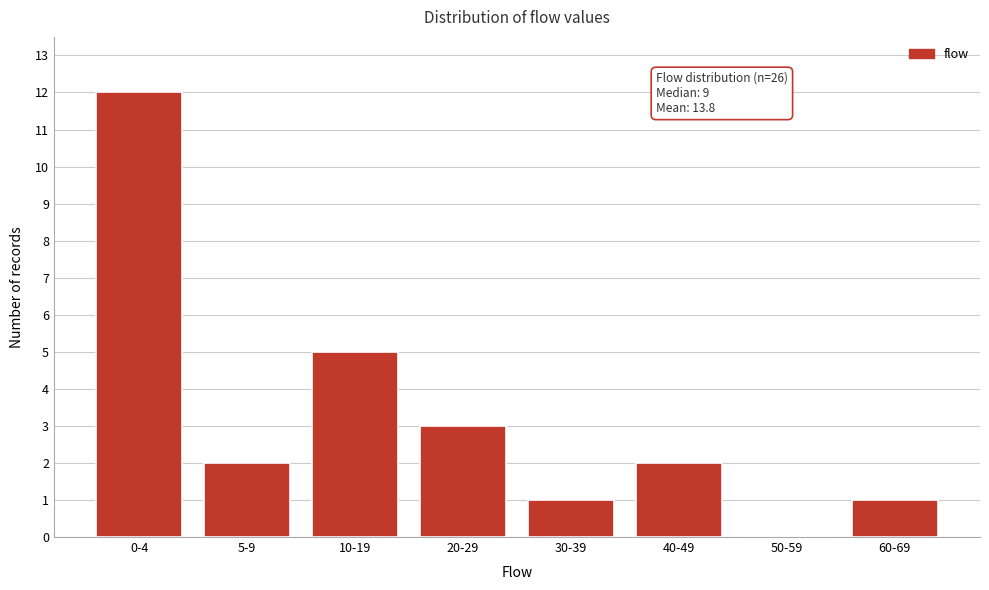

Reading right to left, what are all the values shown in this chart?

60-69=1	50-59=0	40-49=2	30-39=1	20-29=3	10-19=5	5-9=2	0-4=12